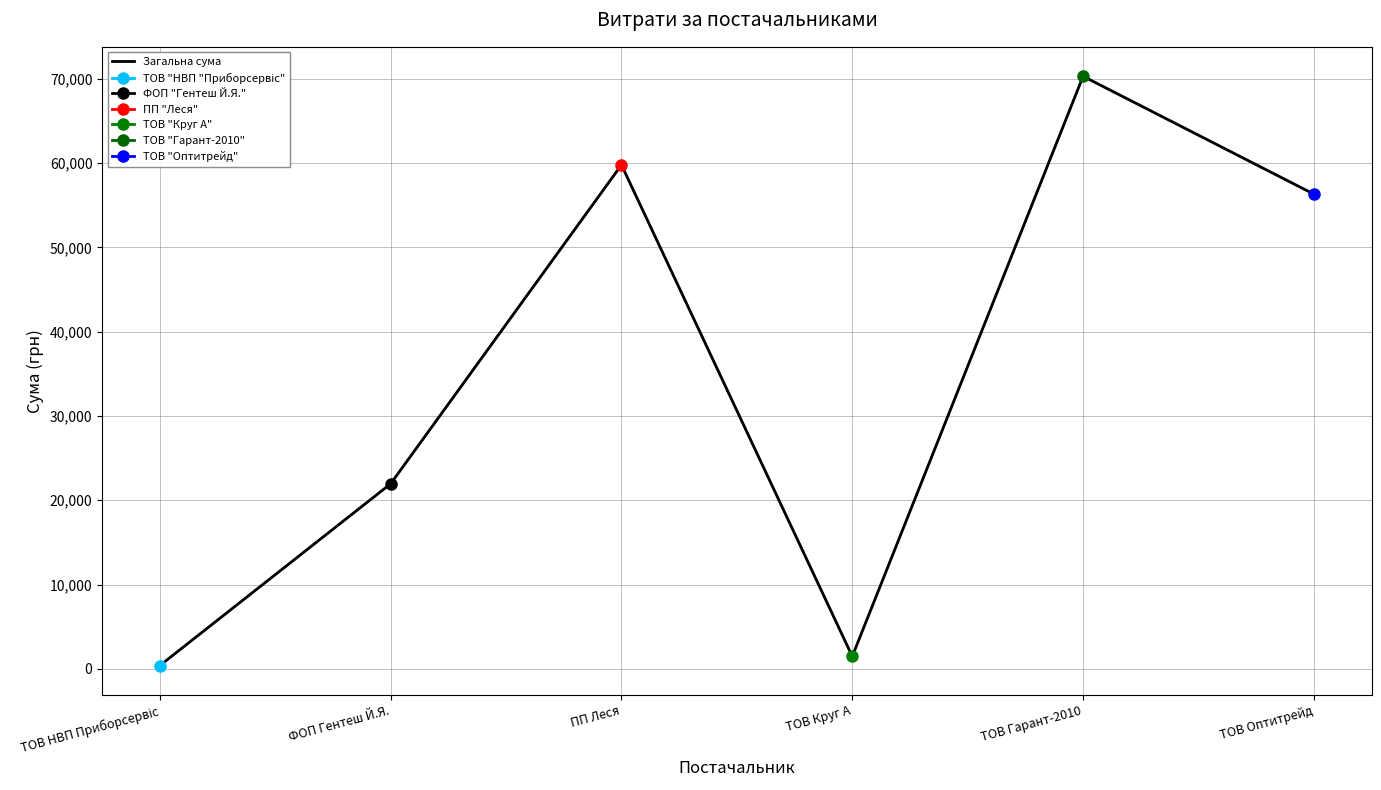

Rank the categories by value from lowest to highest.

ТОВ НВП Приборсервіс, ТОВ Круг А, ФОП Гентеш Й.Я., ТОВ Оптитрейд, ПП Леся, ТОВ Гарант-2010